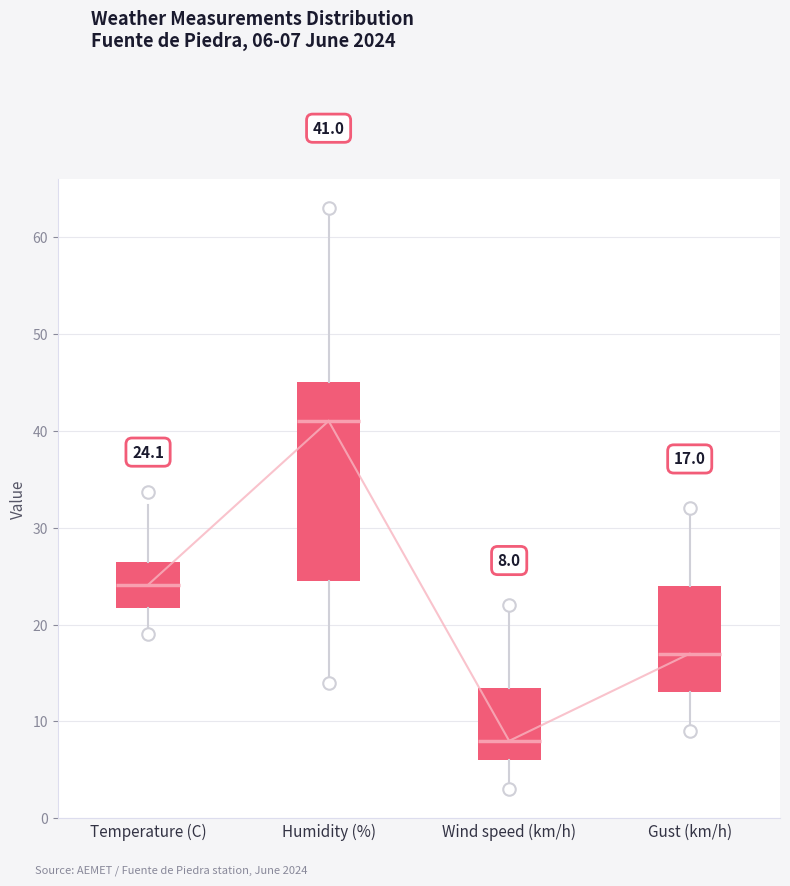

Which box's median line is the highest?

Humidity (%)